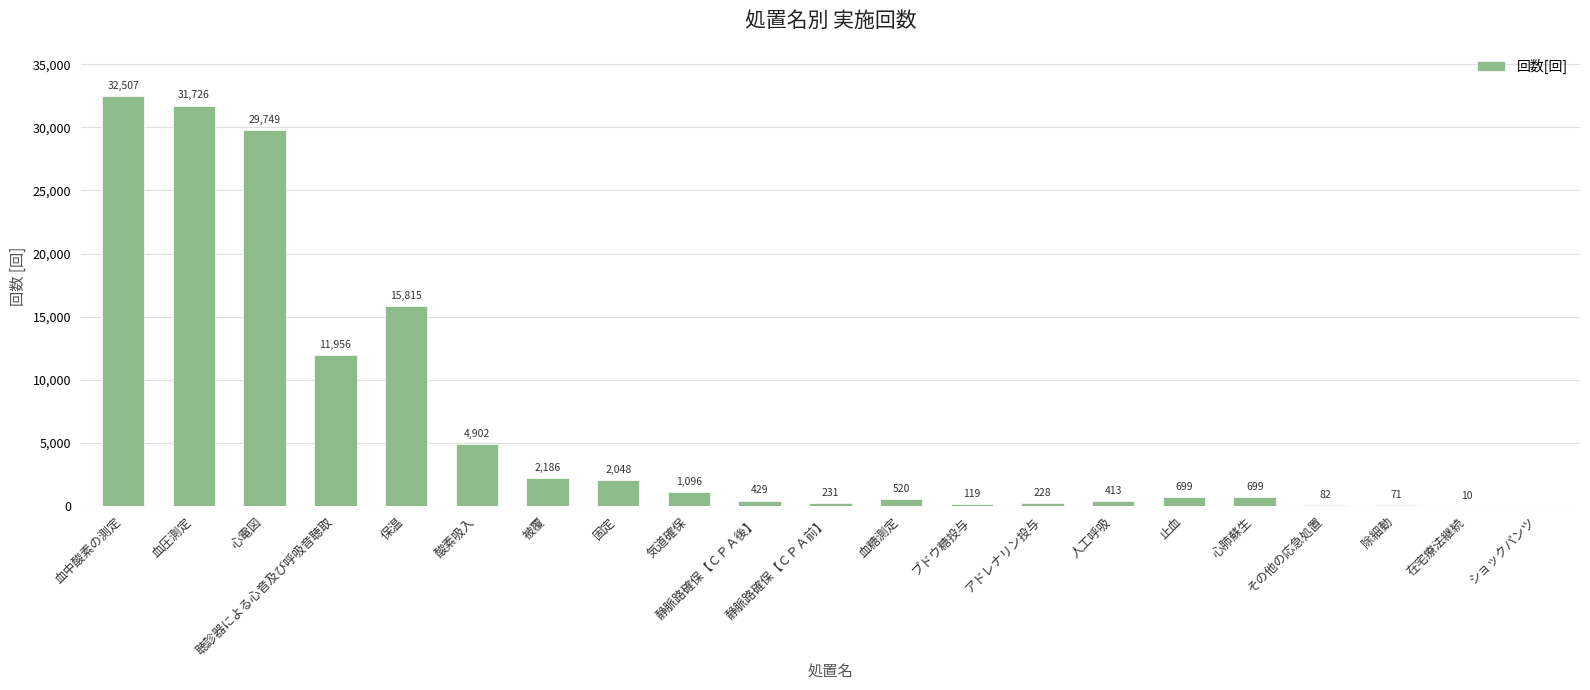

The value at ショックパンツ is 0. True or false?

True